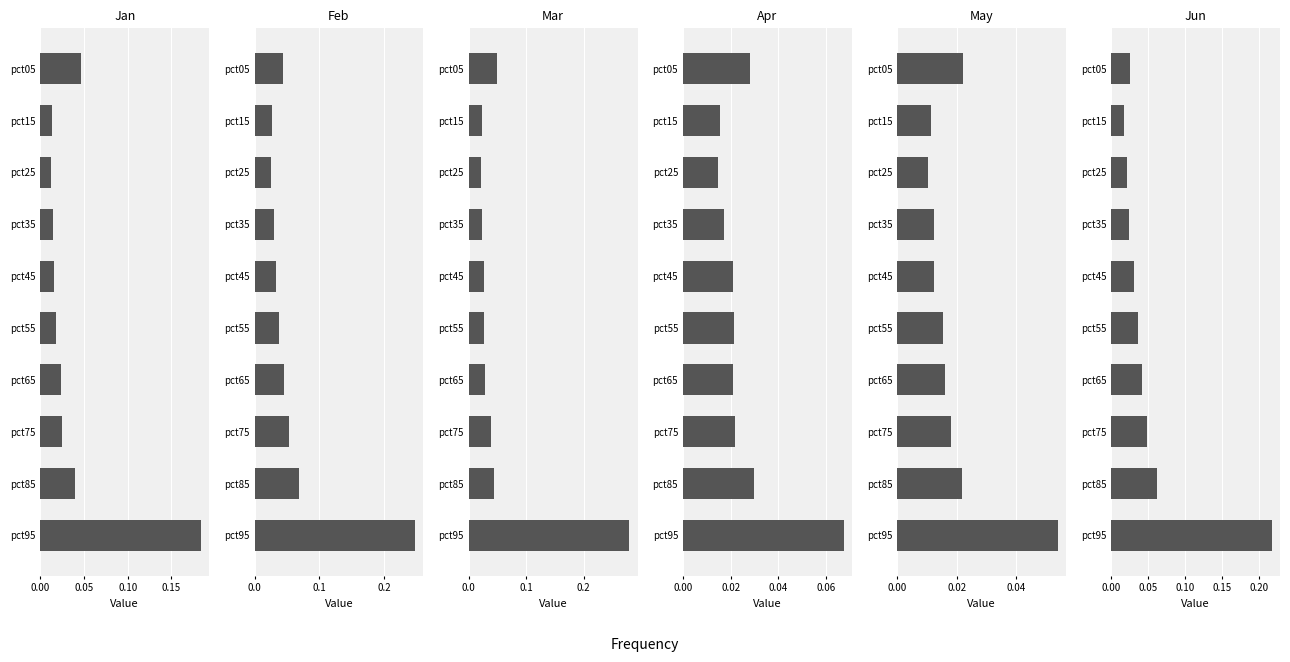

How many groups of bars are there?

10